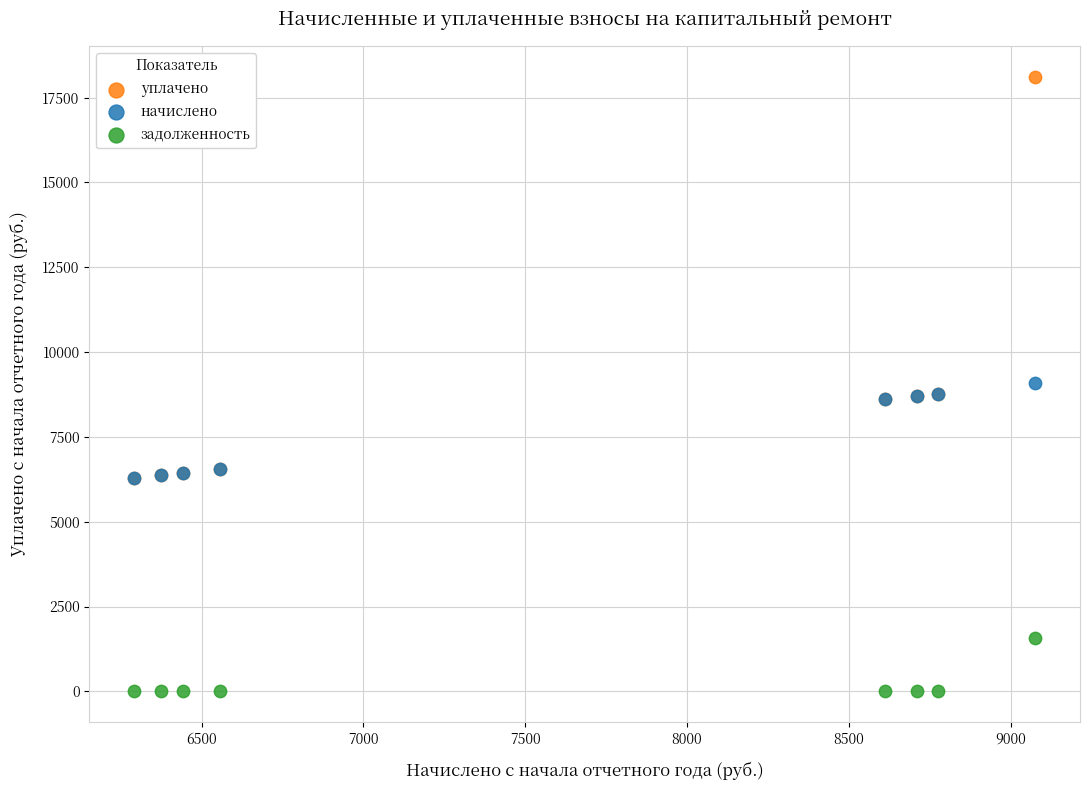

Which series has the largest Y range (max minus min)?

уплачено